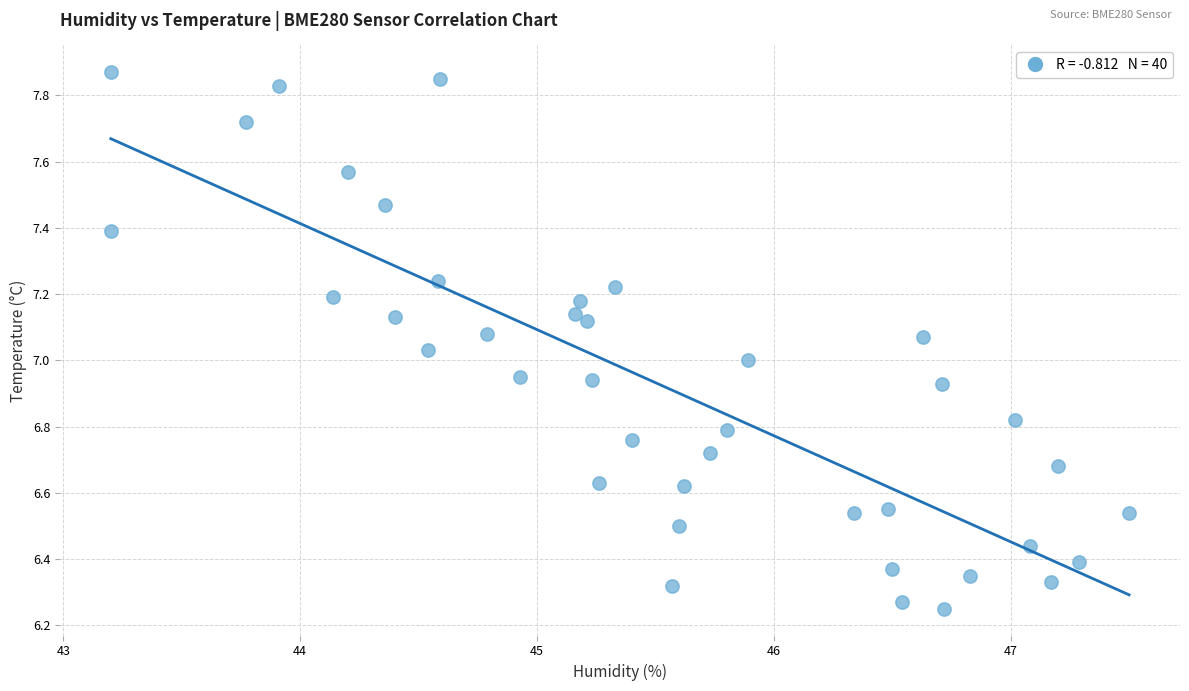

What is the range of Y values (max minus min)?

1.6